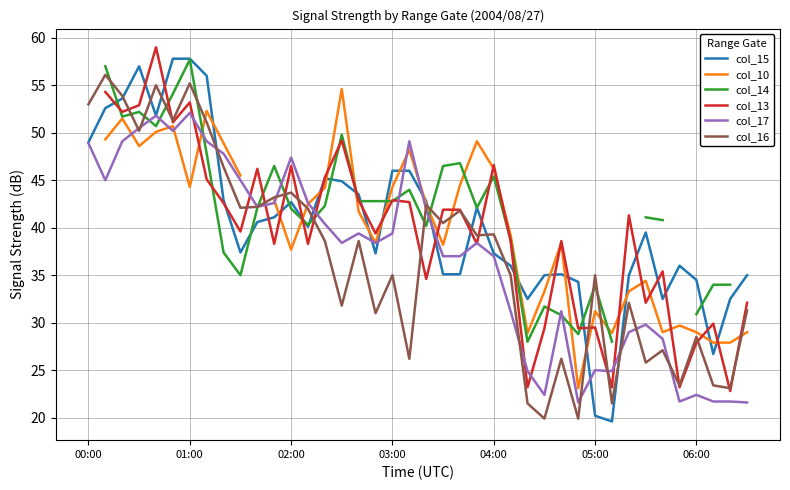

What is the spread (max minus min) of values at 32?

12.3